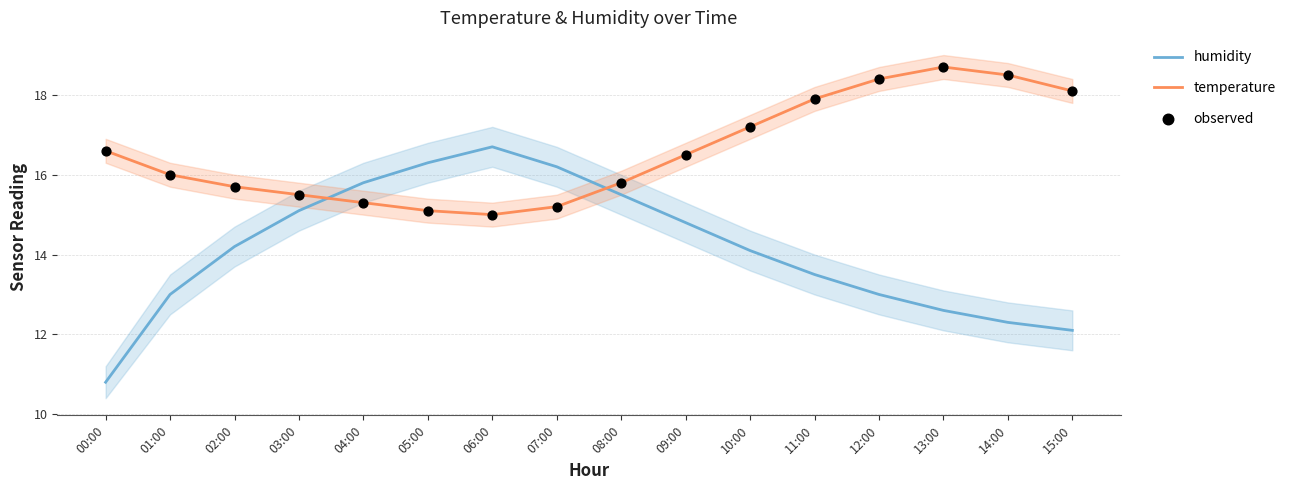

Which series reaches the minimum Y coordinate?

humidity